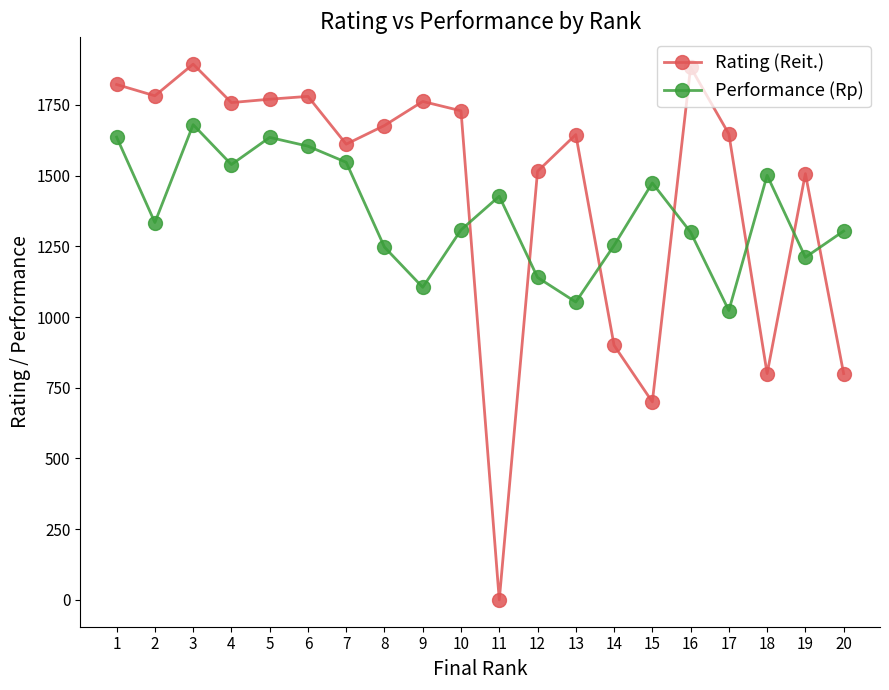

Rank the series at 12 from lowest to highest value.

Performance (Rp), Rating (Reit.)